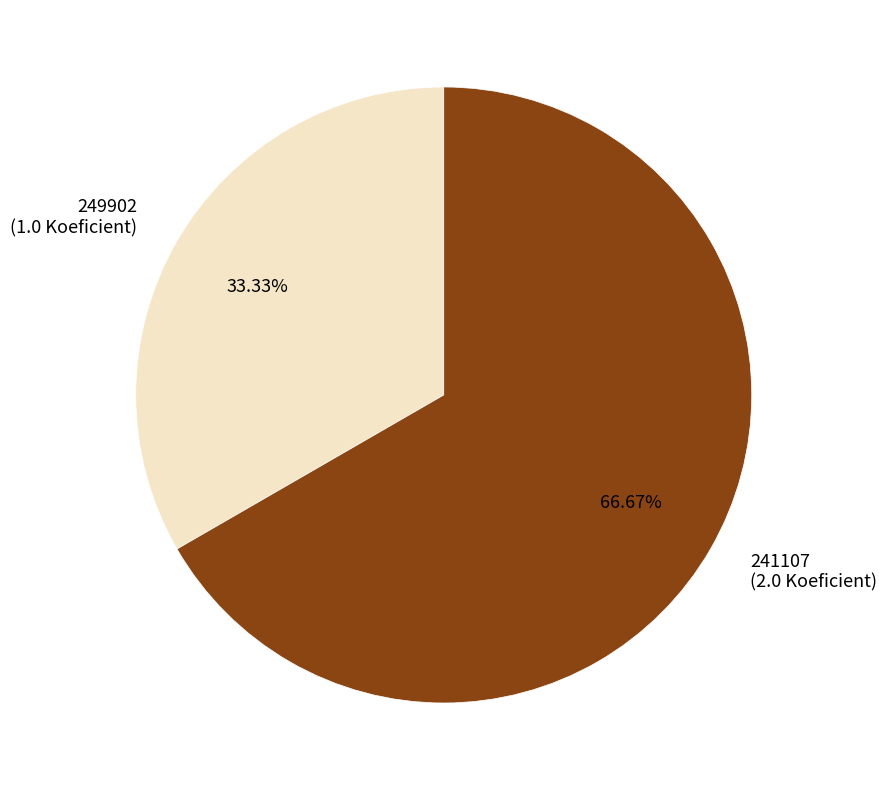

To the nearest percent, what percentage of the pie is 241107?

67%